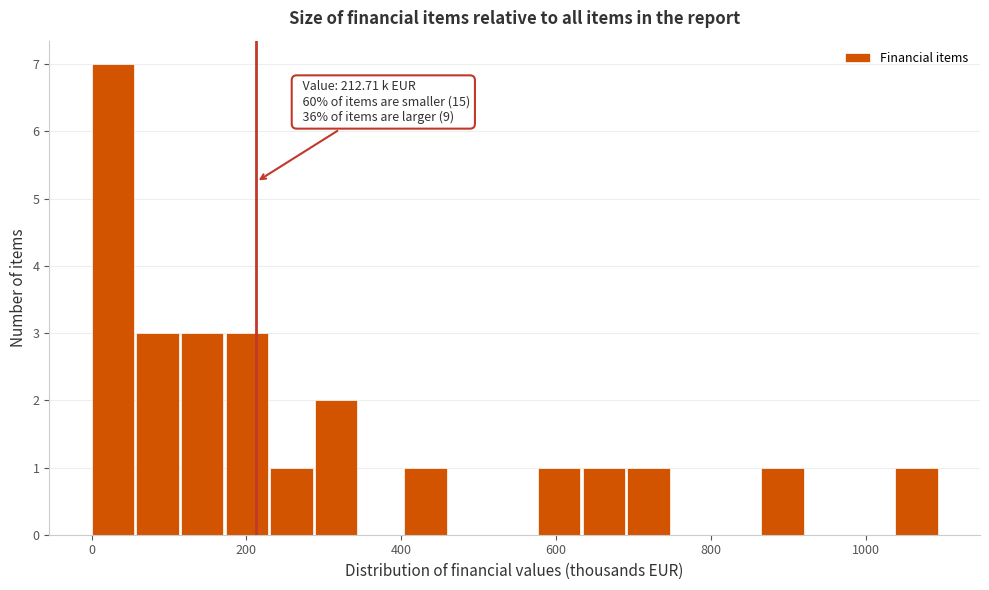

Read against the x-axis, roughly where is the centre of the tallest bar?

20